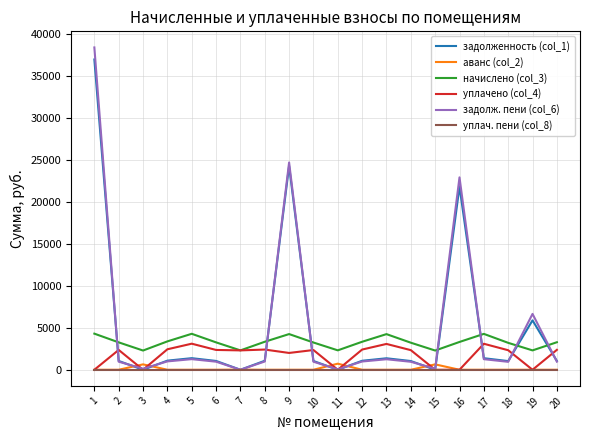

True or false: задолженность (col_1) and начислено (col_3) intersect in this chart.

True